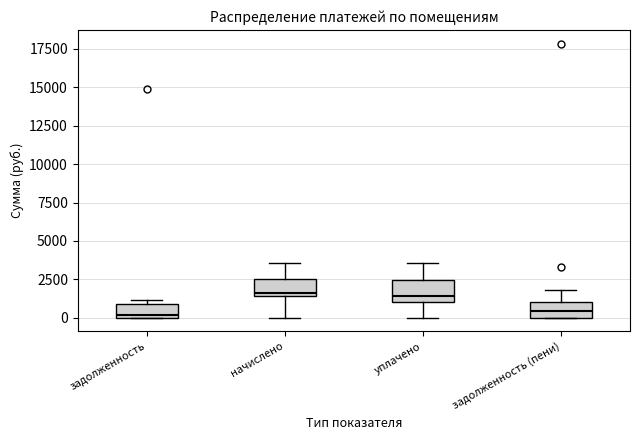

Reading left to right, transcribe this box plot: for each box, give where its median line is, the range the box spans, and where its two whiskers end, as read against the y-axis. The values are not printed on the chart, so give them approximately, as read against the axis.

задолженность: median 0 (just above the box's lower edge), box 0 to 1000, whiskers 0 to 1000 (just above the box's upper edge)
начислено: median 1500 (just above the box's lower edge), box 1500 to 2500, whiskers 0 to 3500
уплачено: median 1500, box 1000 to 2500, whiskers 0 to 3500
задолженность (пени): median 500, box 0 to 1000, whiskers 0 to 2000